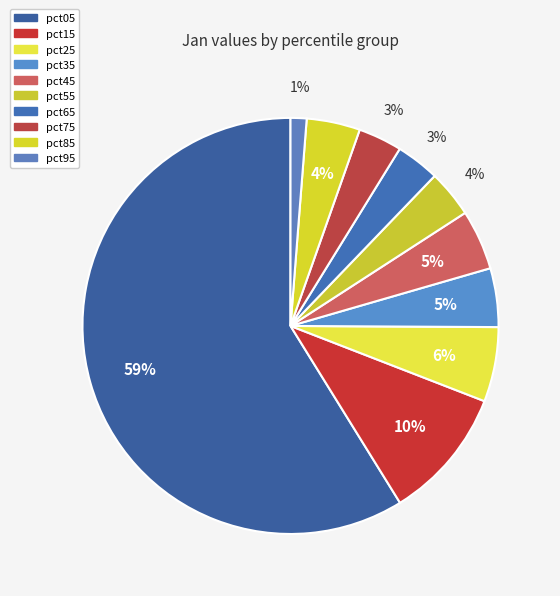

To the nearest percent, what percentage of the pie is pct15?

10%